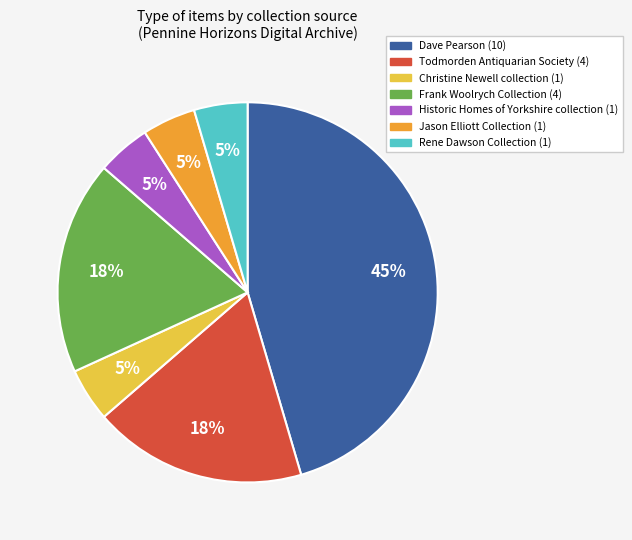

Which slice is the largest?

Dave Pearson